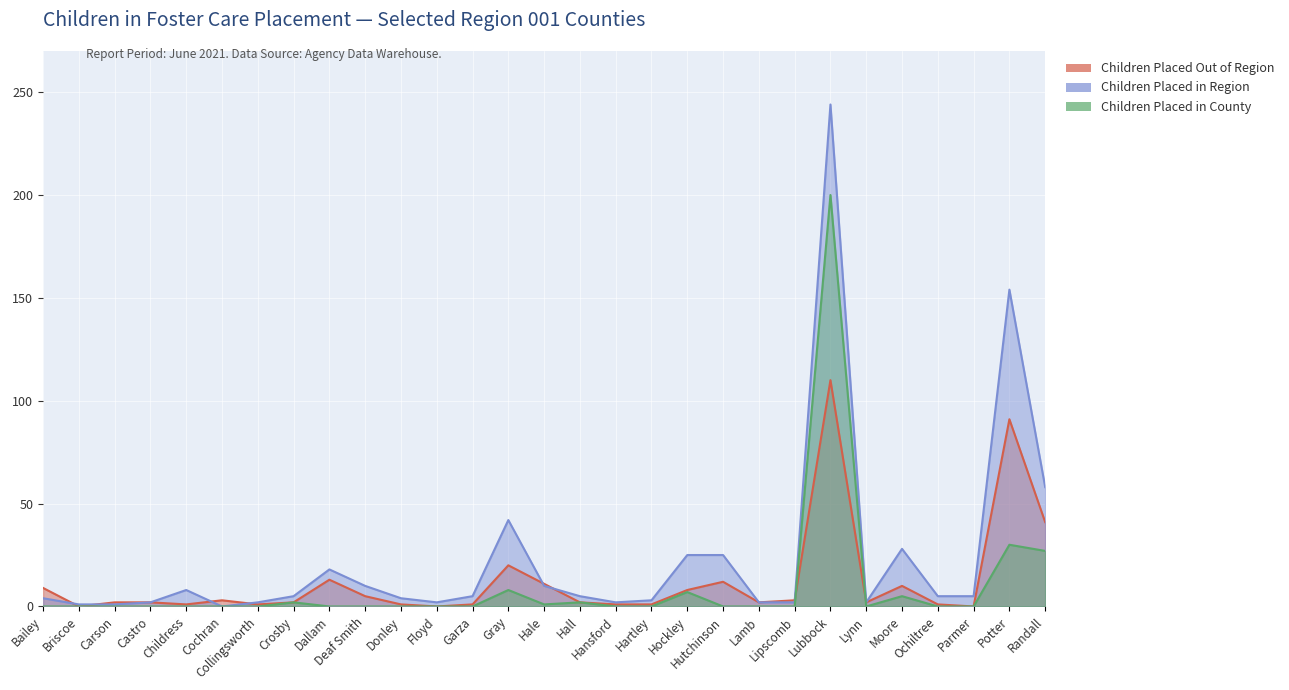

What is the label of the 27th point from the left?

Parmer